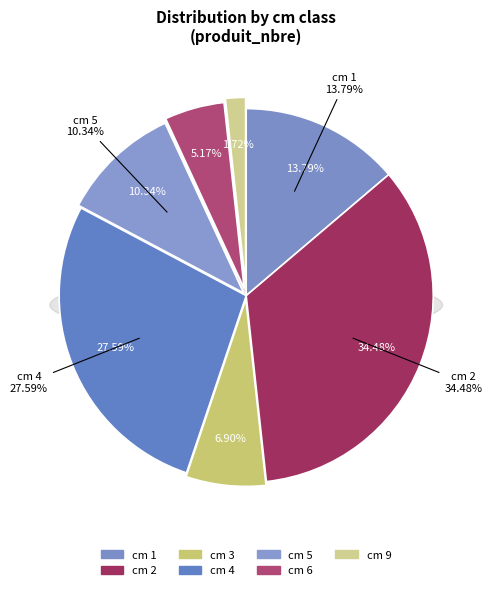

Does any single category account for the majority?

No